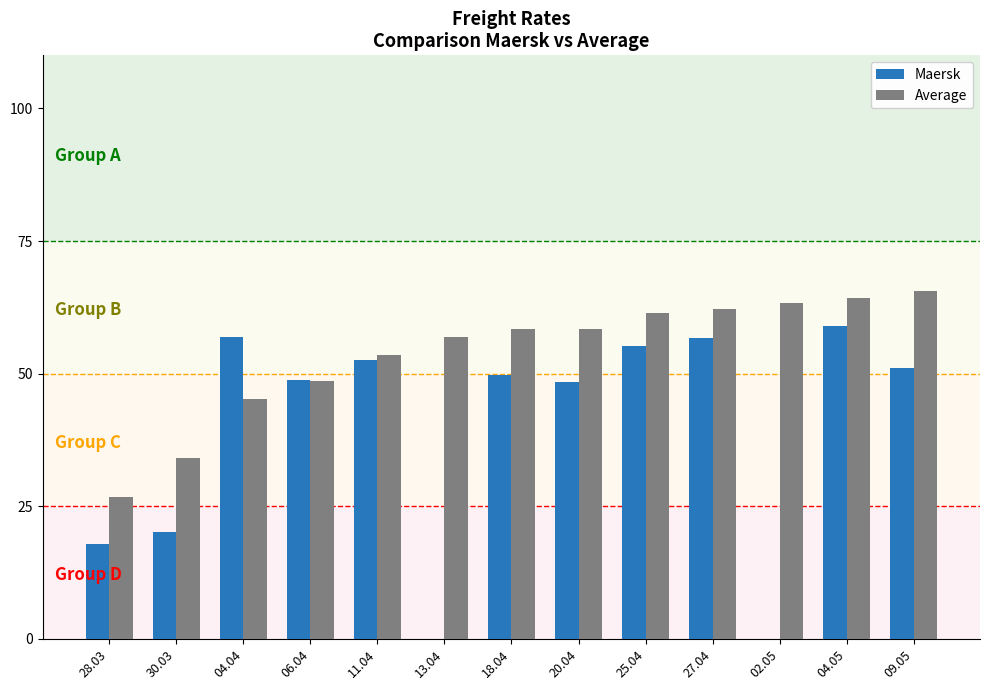

At which category is the sum across all series the highest?

04.05